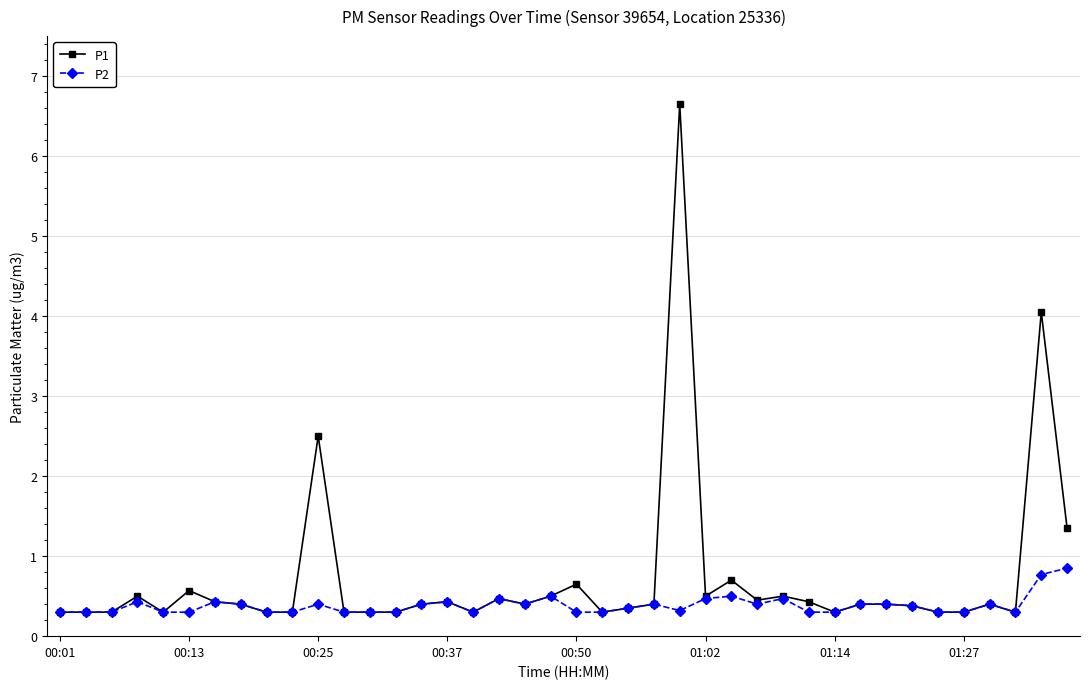

At how many categories does at least one series exceed 2?

3